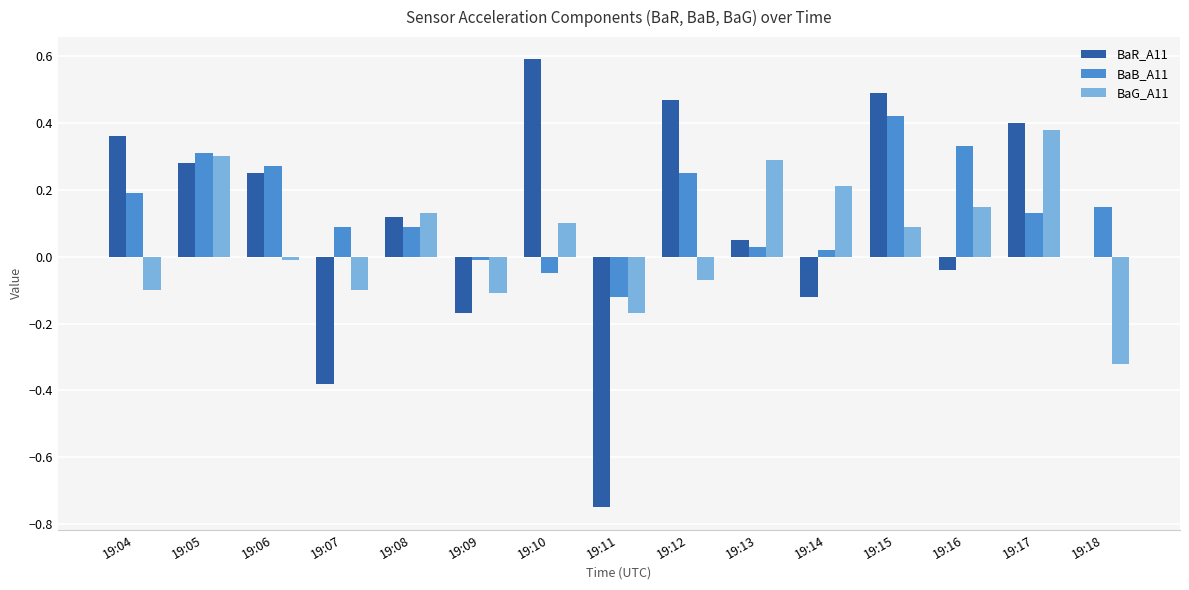

Which category has the highest value across all series?

19:10